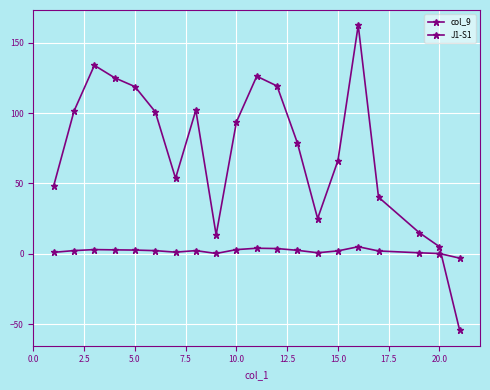

After their last crossing, which series has the higher values: col_9 or J1-S1?

col_9